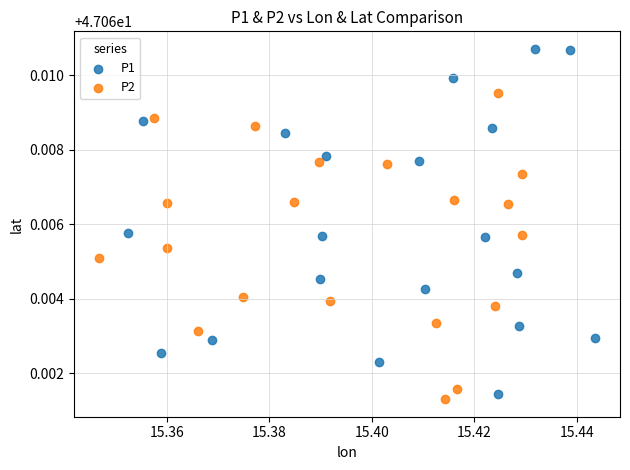

Which series has the largest Y range (max minus min)?

P1